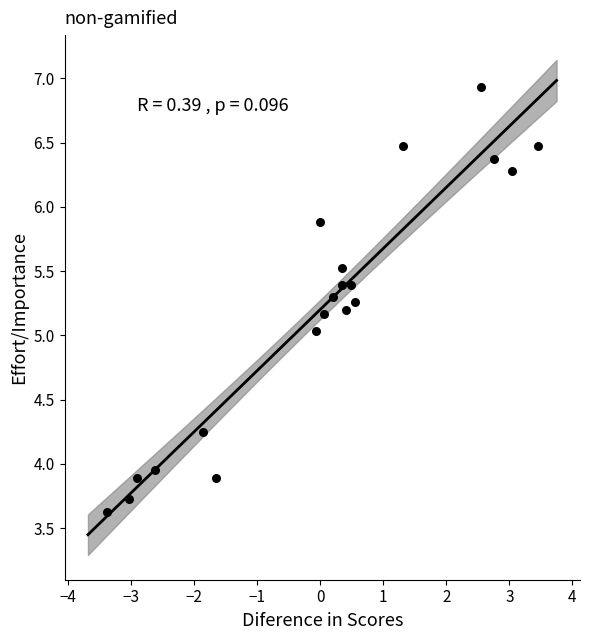

What is the range of X values (max minus min)?

6.8